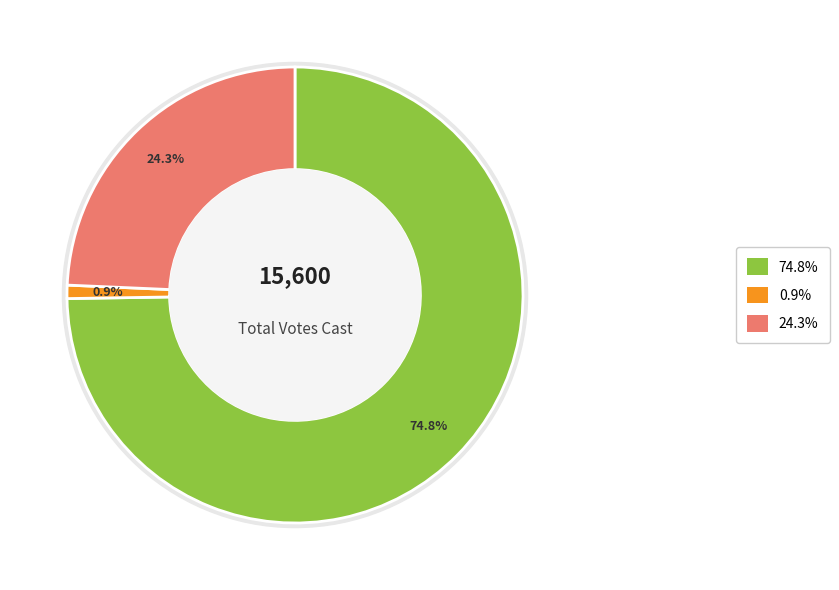

Is the sum of All Others and Blanks greater than half?

No